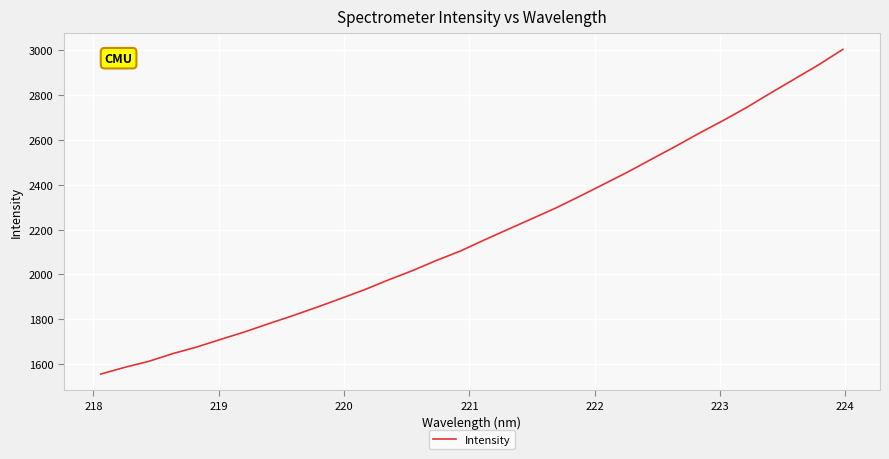

What is the difference between the maximum and minimum values?

1448.4